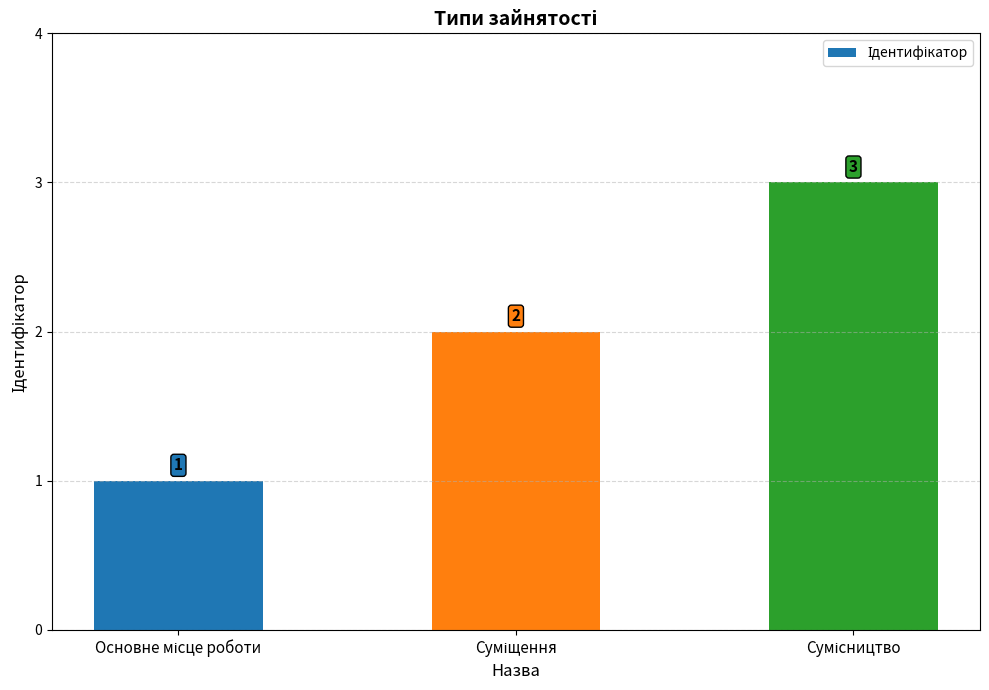

What is the difference between the second highest and minimum values?

1